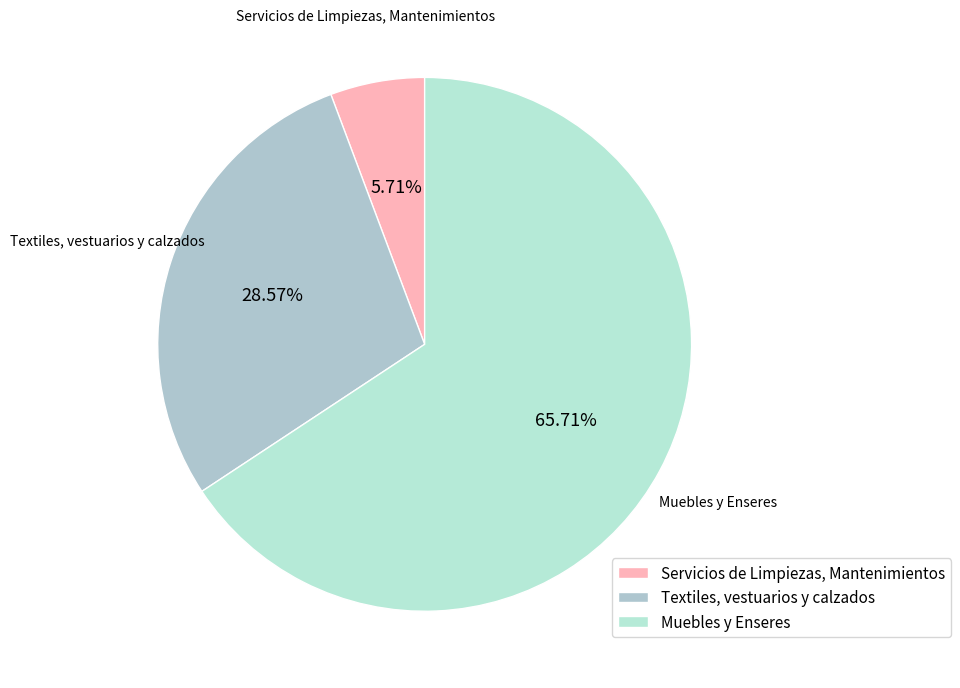

Between Muebles y Enseres and Servicios de Limpiezas, Mantenimientos, which is larger?

Muebles y Enseres